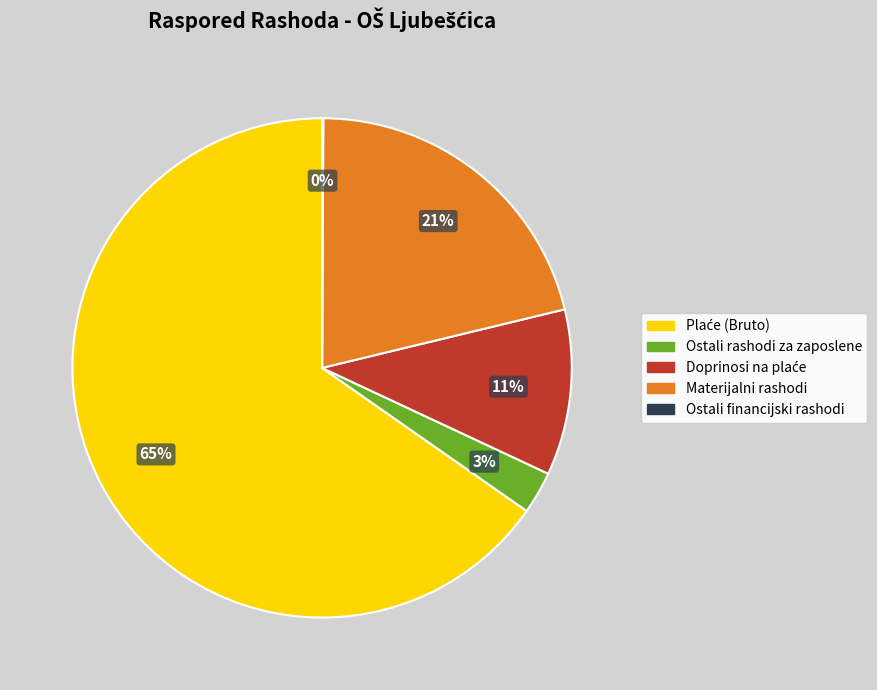

True or false: Materijalni rashodi accounts for 21% of the total.

True